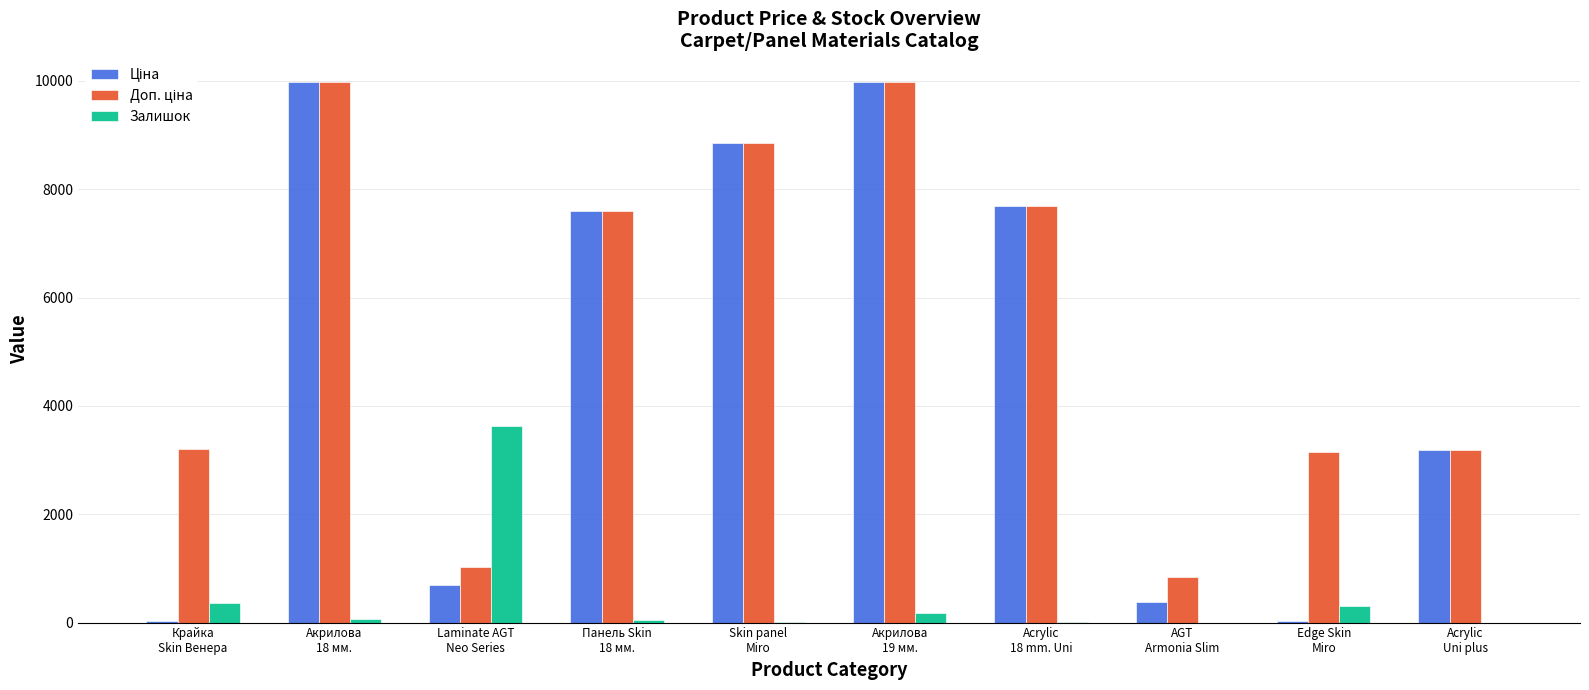

What is the greatest value displayed?

9975.0